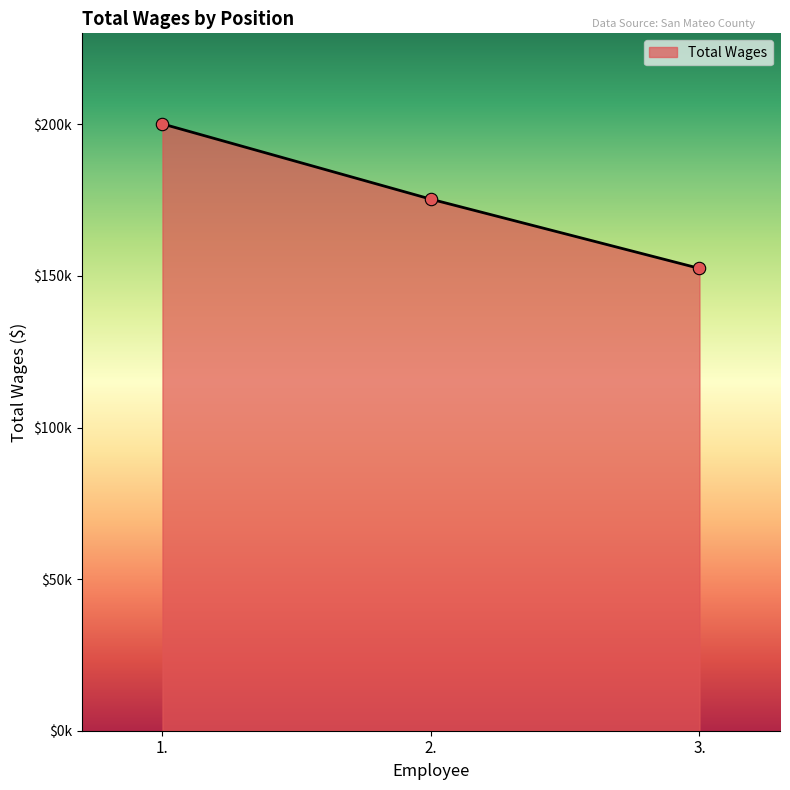

Approximately how many times larger is the value at 3. compared to 2.?

0.9